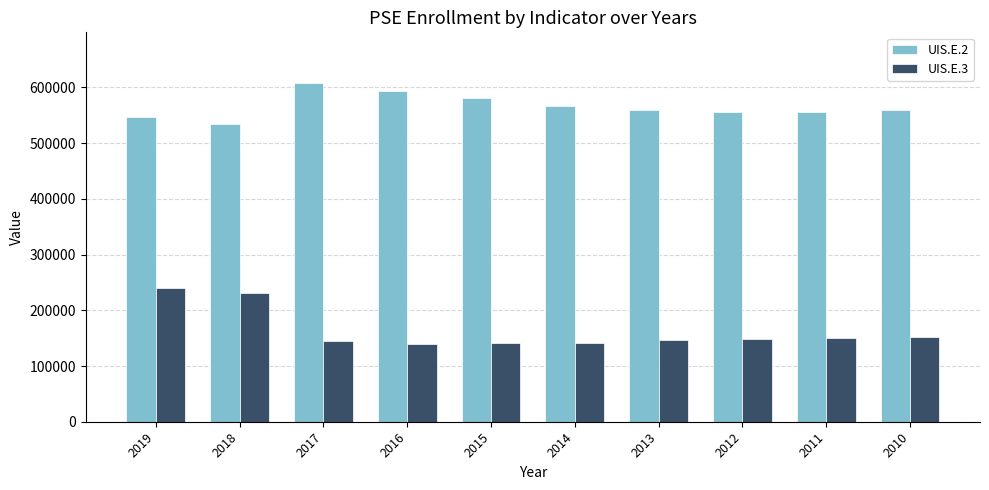

What are all the series names shown in the legend?

UIS.E.2, UIS.E.3